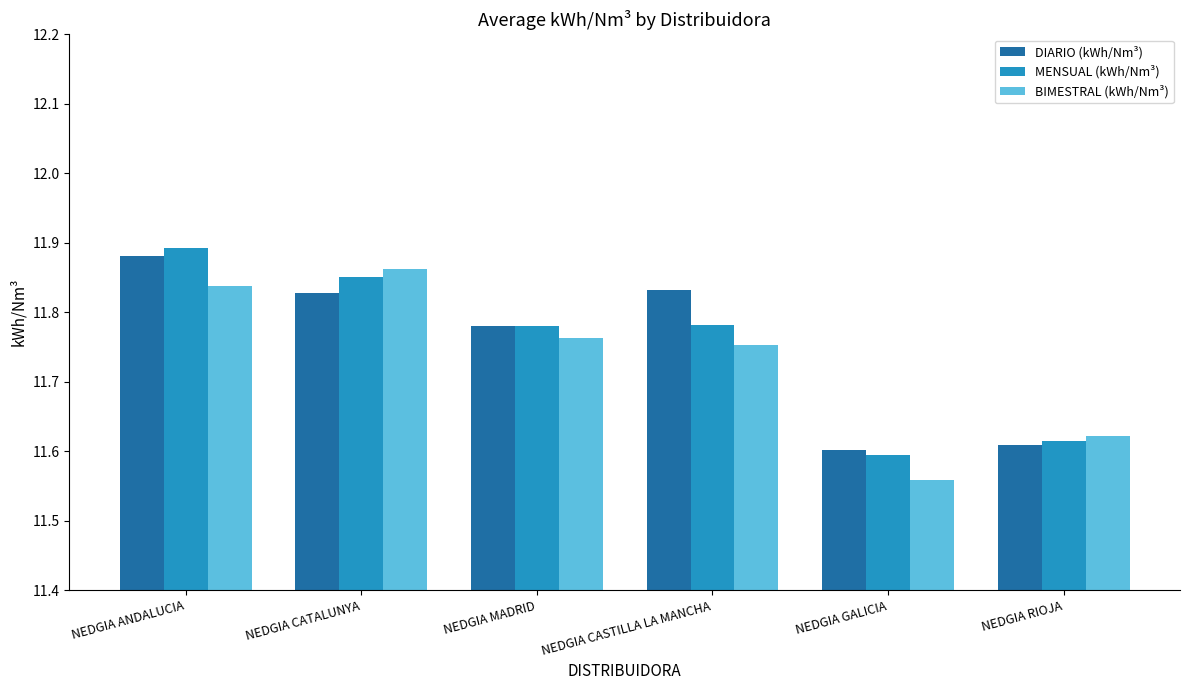

What are all the series names shown in the legend?

DIARIO (kWh/Nm³), MENSUAL (kWh/Nm³), BIMESTRAL (kWh/Nm³)